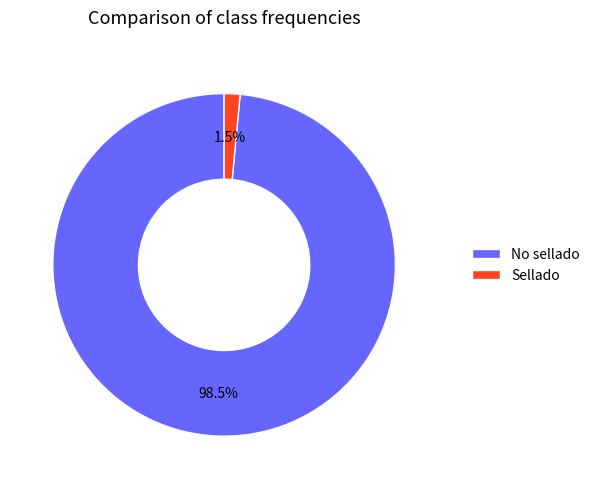

Which has a higher value, No sellado or Sellado?

No sellado